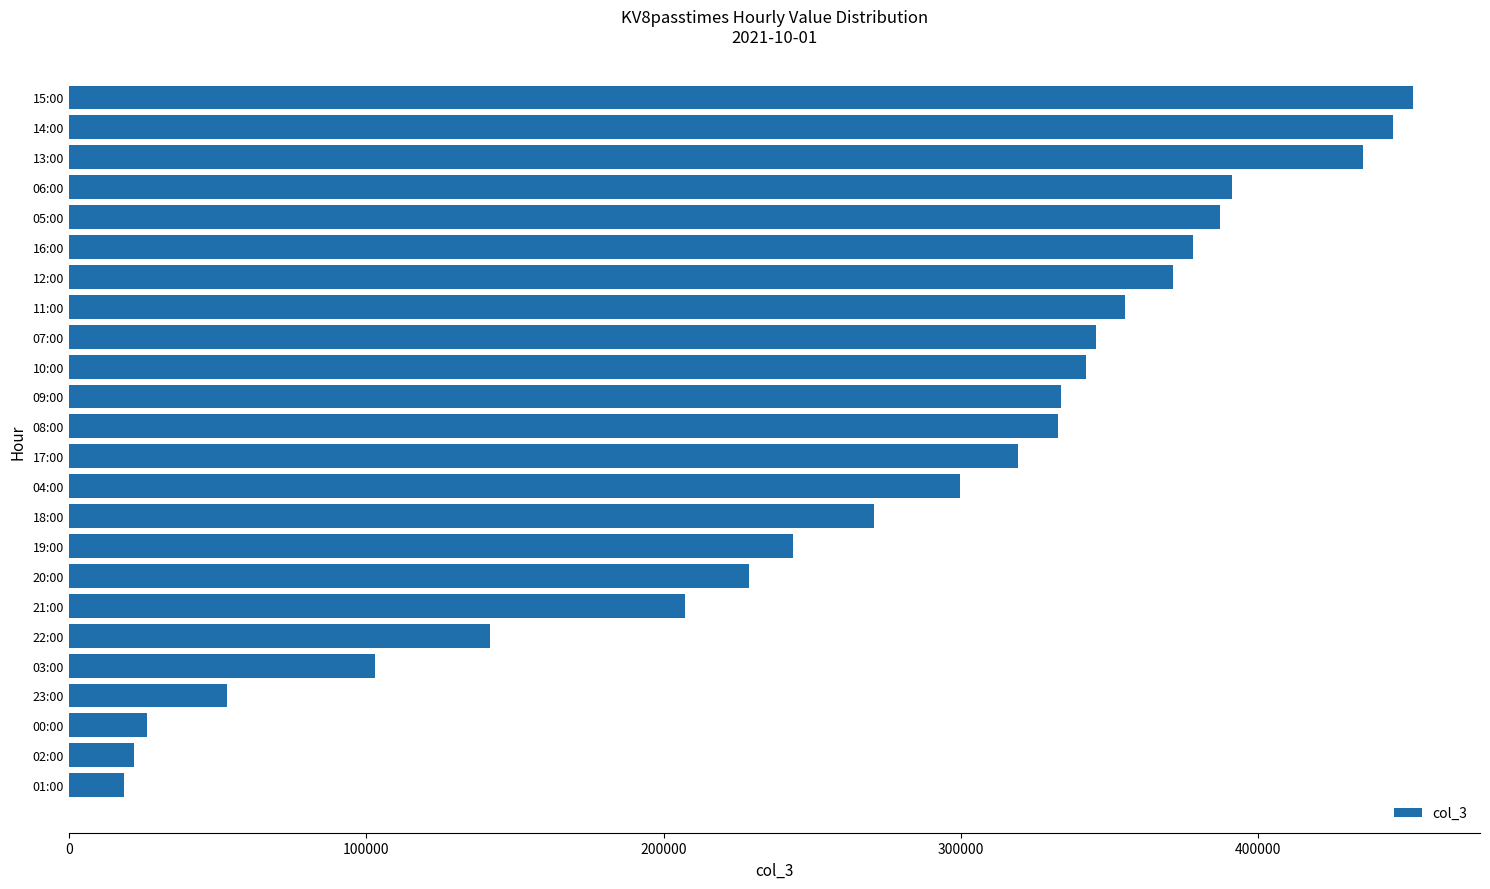

True or false: the data shows 53237 at 23:00.

True